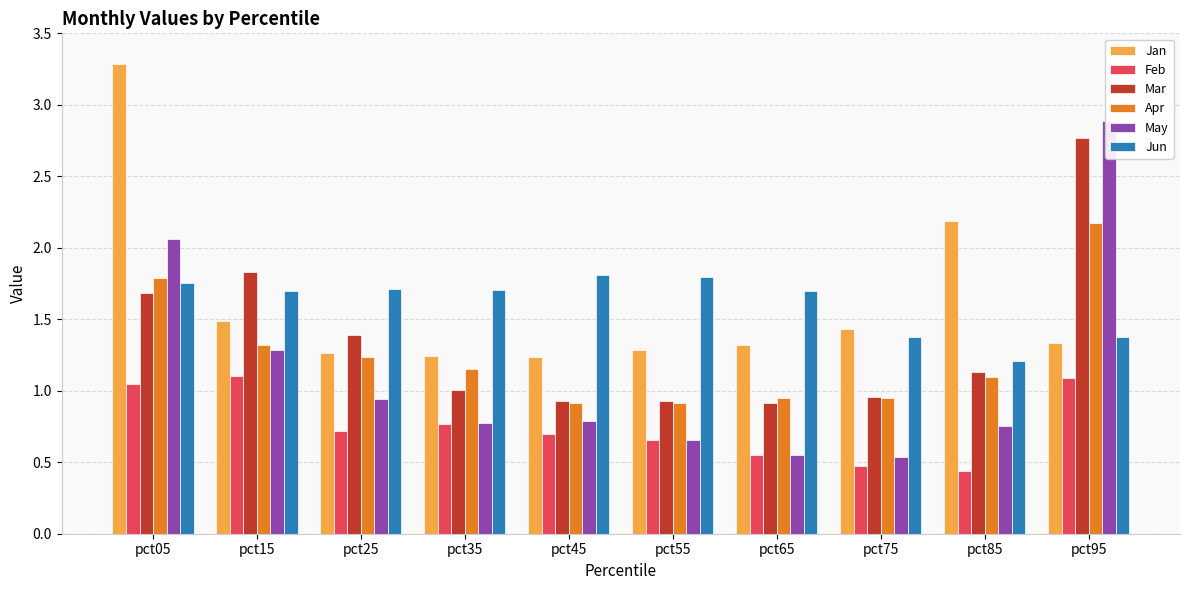

What are all the series names shown in the legend?

Jan, Feb, Mar, Apr, May, Jun